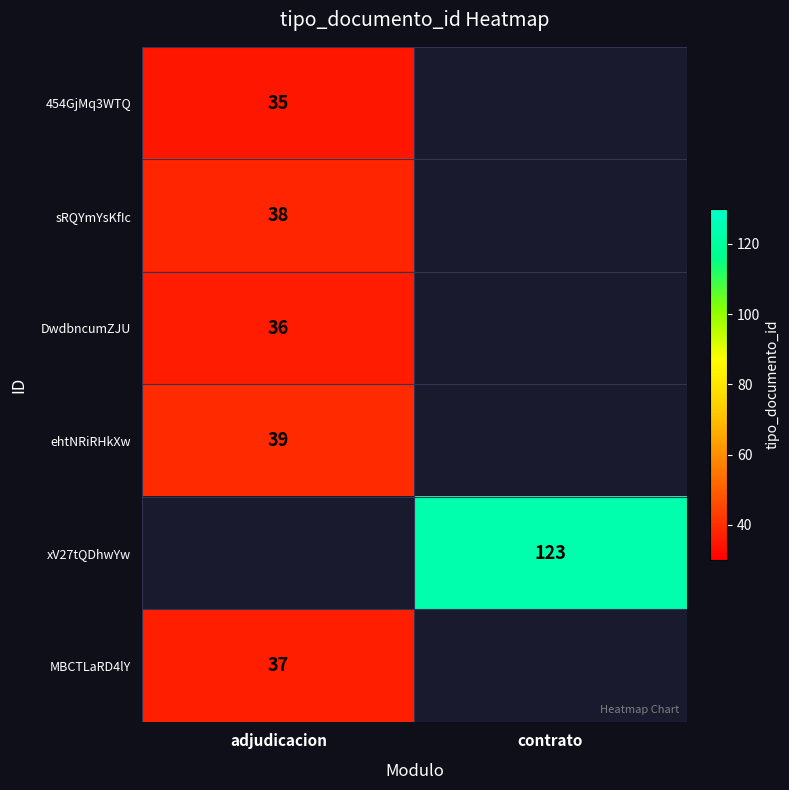

True or false: xV27tQDhwYw has a value of 51 at contrato.

False